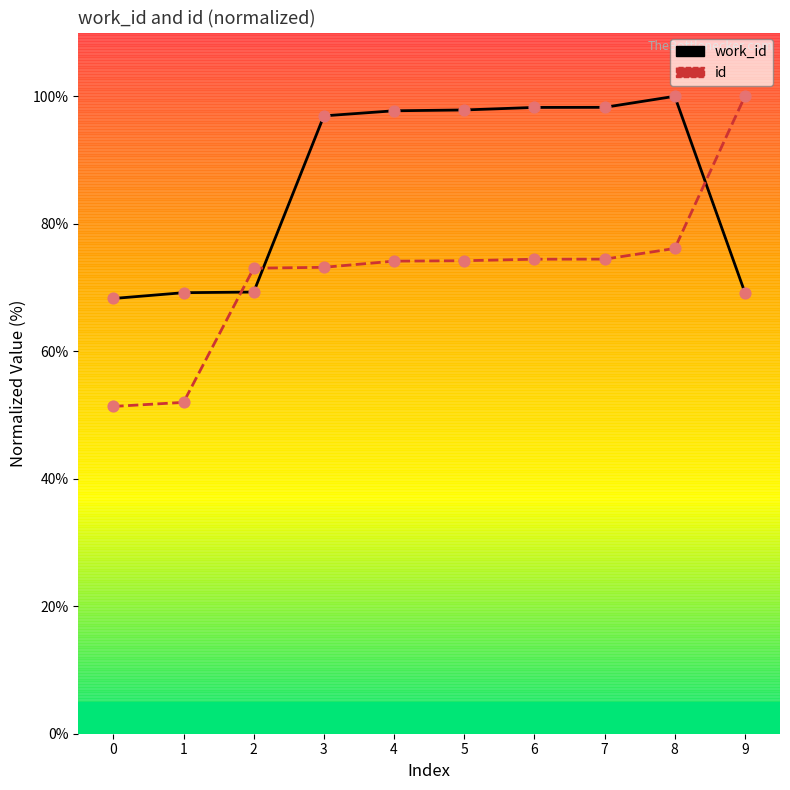

Which series reaches the maximum Y coordinate?

work_id